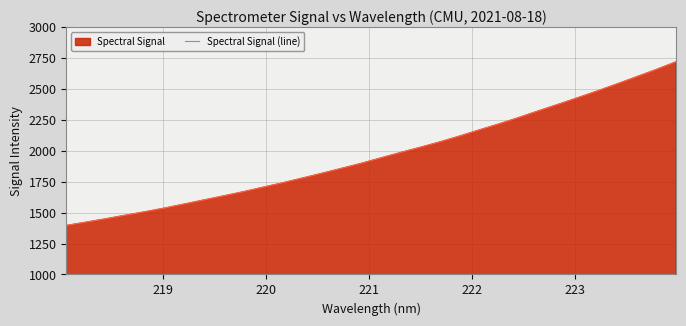

What is the difference between the maximum and minimum values?

1323.8